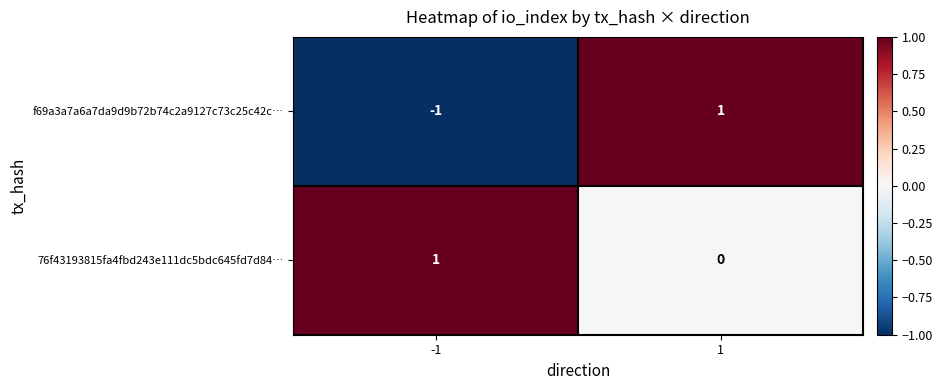

Which series has the largest range (max minus min)?

f69a3a7a6a7da9d9b72b74c2a9127c73c25c42c…